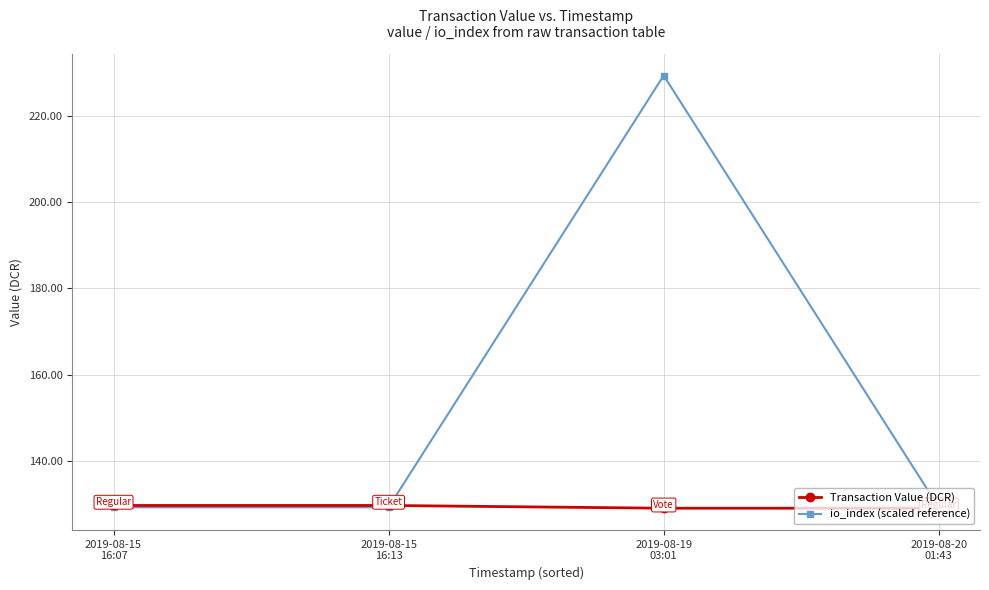

What is the total value across all series at 2019-08-19
03:01?

358.4